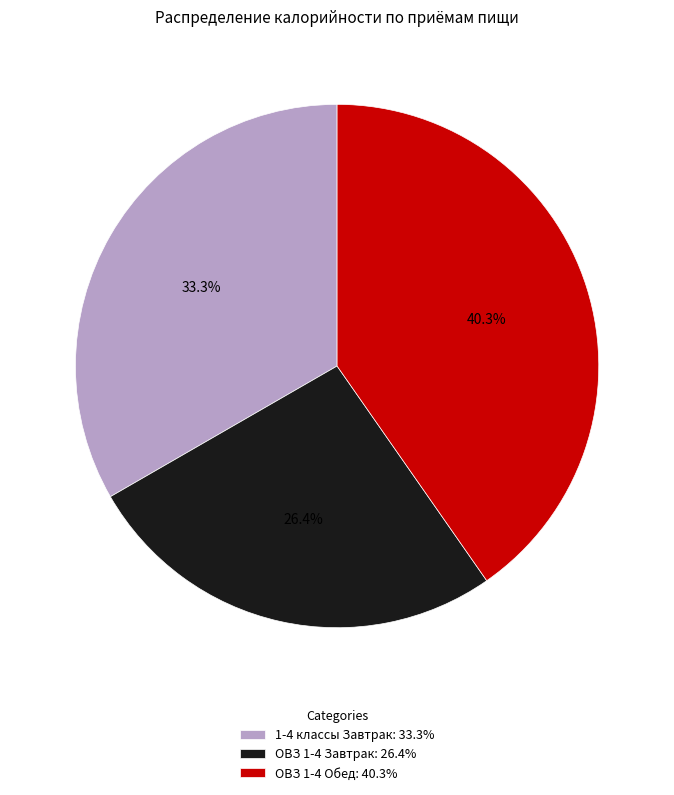

Between ОВЗ 1-4 Завтрак and 1-4 классы Завтрак, which is larger?

1-4 классы Завтрак